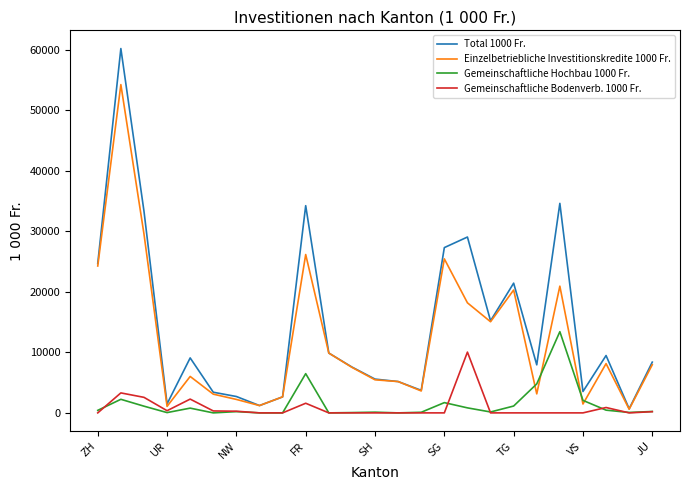

What is the maximum value for Gemeinschaftliche Bodenverb. 1000 Fr.?

10049.0